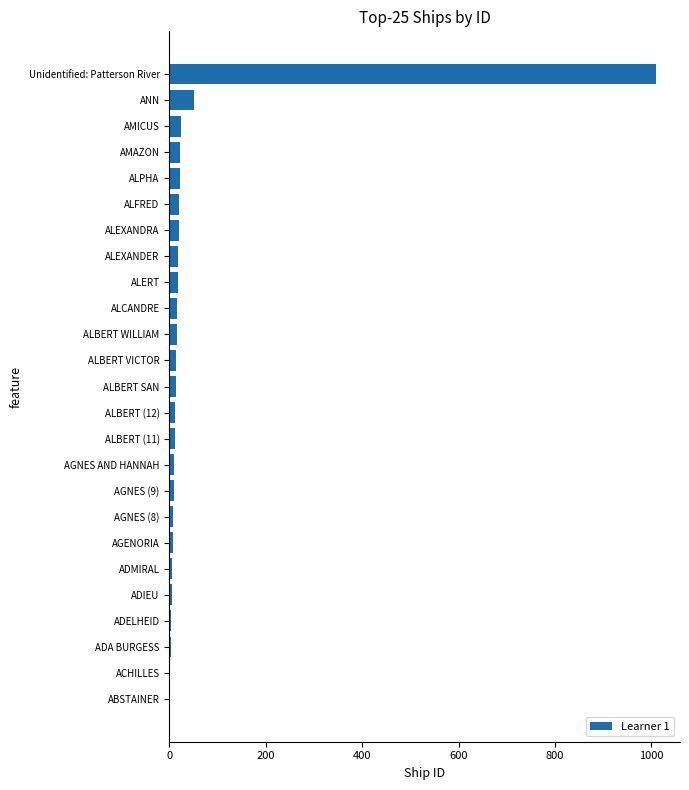

What is the sum of all values?

1339